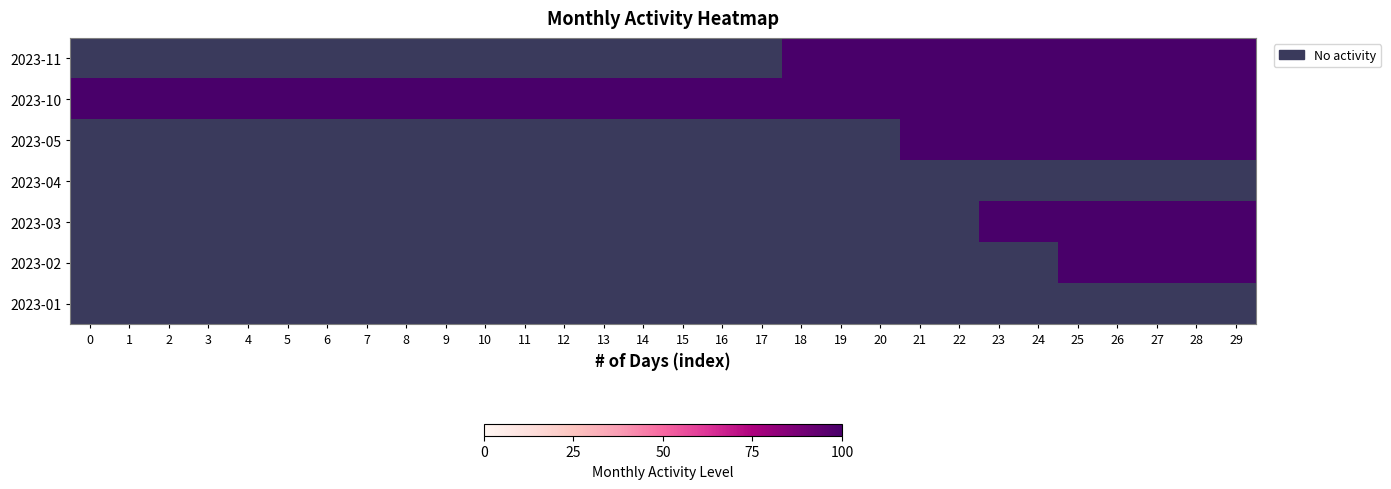

True or false: 2023-01 has a value of 0 at 14.

True